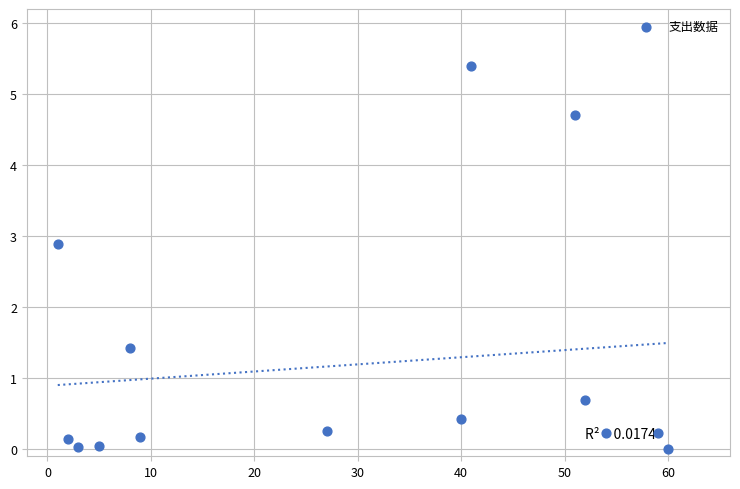

What is the range of Y values (max minus min)?

5.4